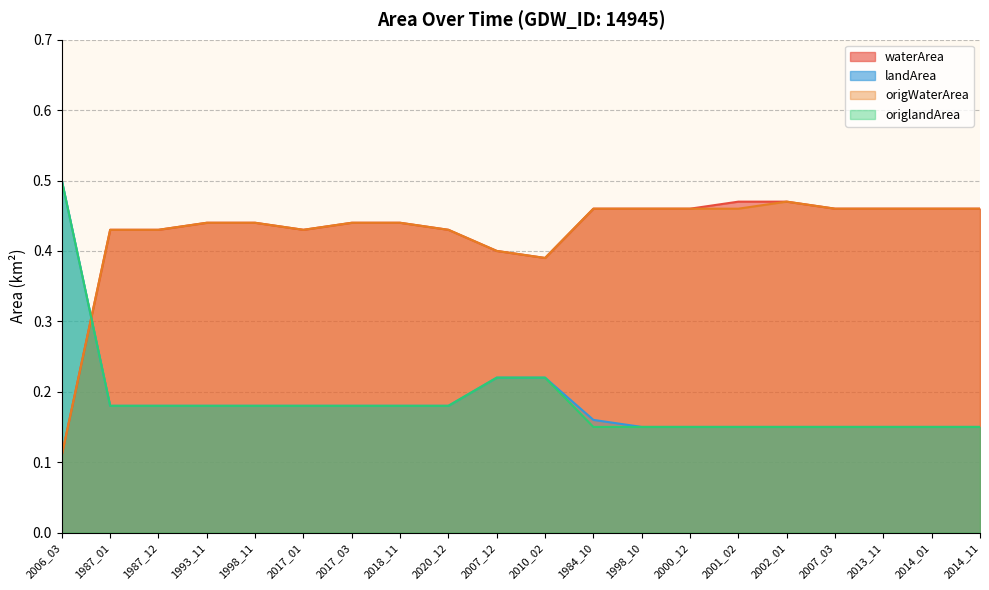

True or false: landArea has more than 2 interior local peaks.

False